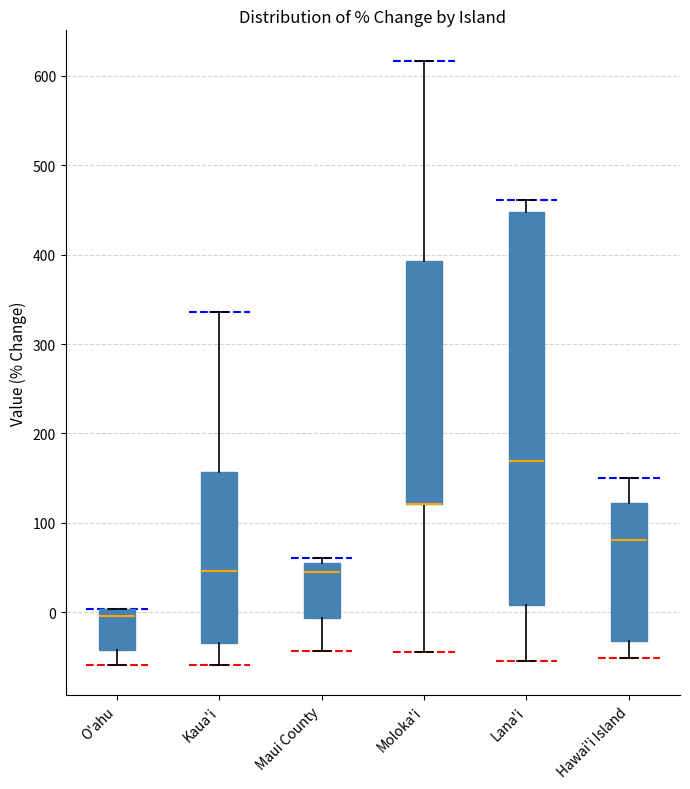

Reading left to right, transcribe this box plot: for each box, give where its median line is, the range the box spans, and where its two whiskers end, as read against the y-axis. The values are not printed on the chart, so give them approximately, as read against the axis.

O'ahu: median 0 (just below the box's upper edge), box -40 to 0, whiskers -60 to 0
Kaua'i: median 50, box -30 to 160, whiskers -60 to 340
Maui County: median 40, box -10 to 60, whiskers -40 to 60 (just above the box's upper edge)
Moloka'i: median 120 (drawn on the box's lower edge), box 120 to 390, whiskers -40 to 620
Lana'i: median 170, box 10 to 450, whiskers -50 to 460
Hawai'i Island: median 80, box -30 to 120, whiskers -50 to 150